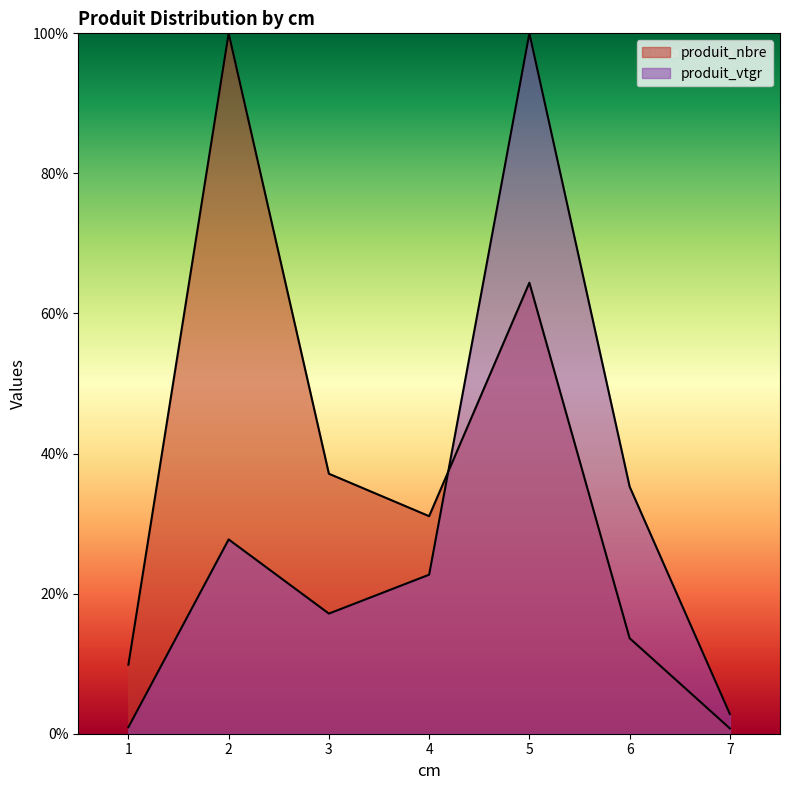

What is the difference between the second highest and minimum values in the produit_nbre series?

63.6